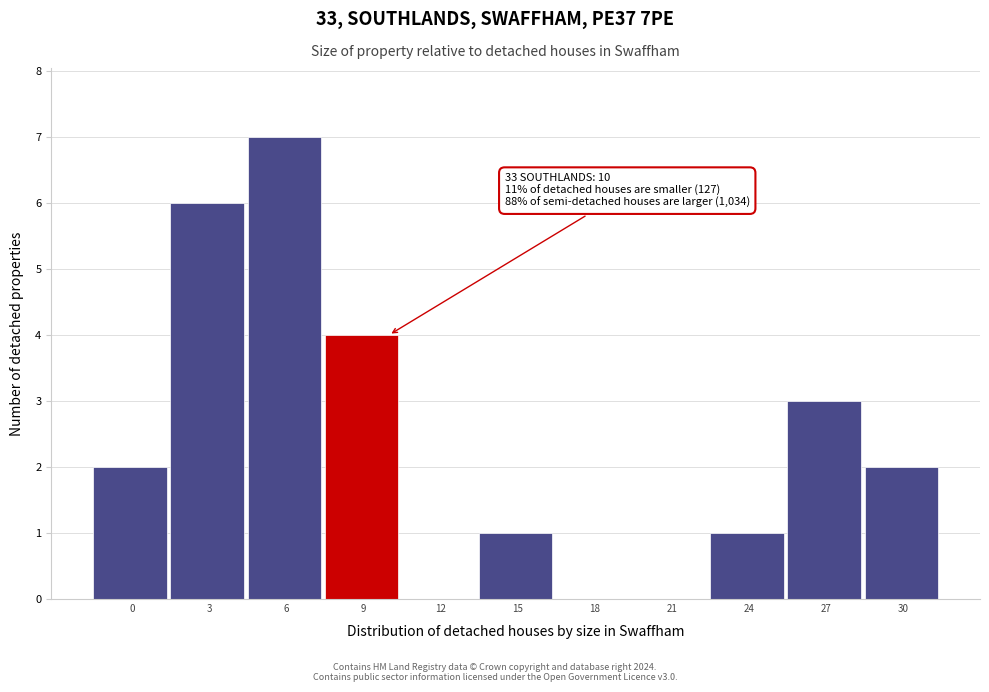

Reading left to right, what are all the values shown in this chart?

0=2	3=6	6=7	9=4	12=0	15=1	18=0	21=0	24=1	27=3	30=2